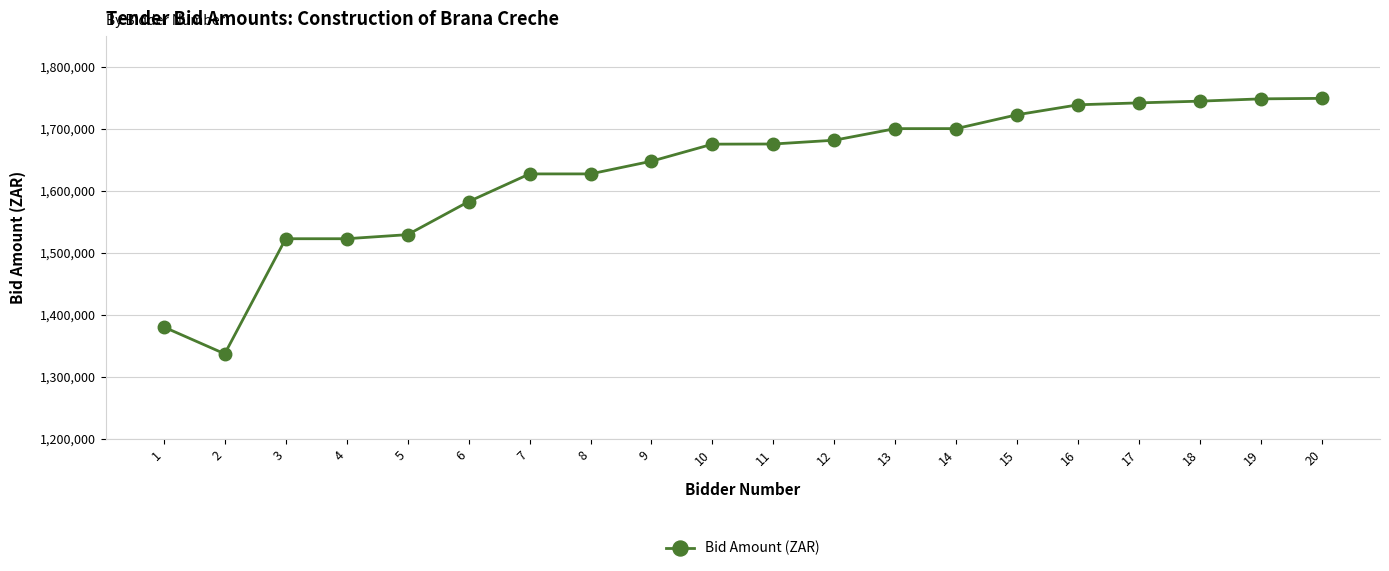

What is the sum of all values?

32661149.6